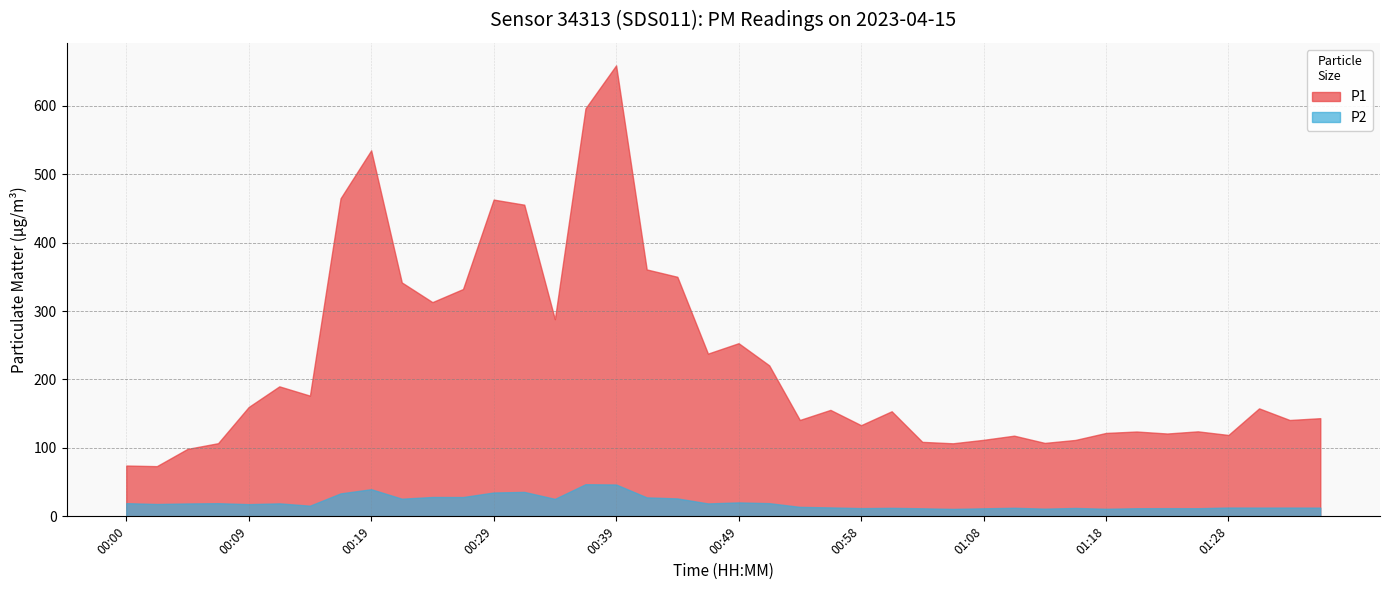

Which series has the largest total across all categories?

P1